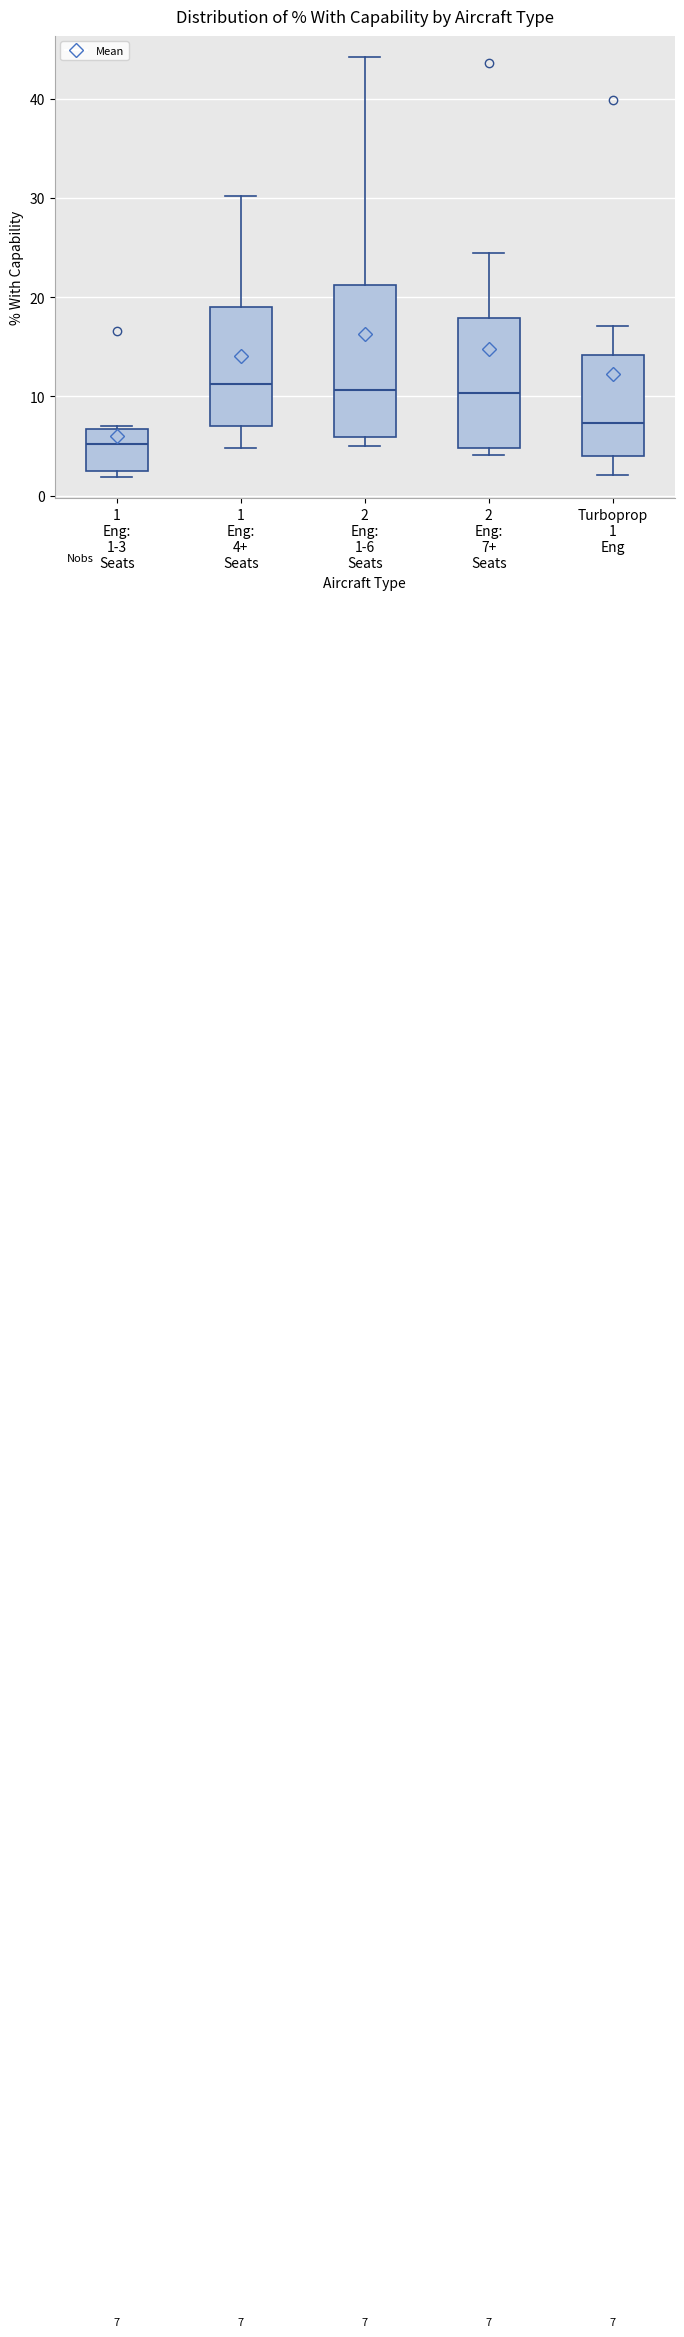

Comparing the boxes themselves (not the whiskers), which one is the tallest?

2 Eng: 1-6 Seats